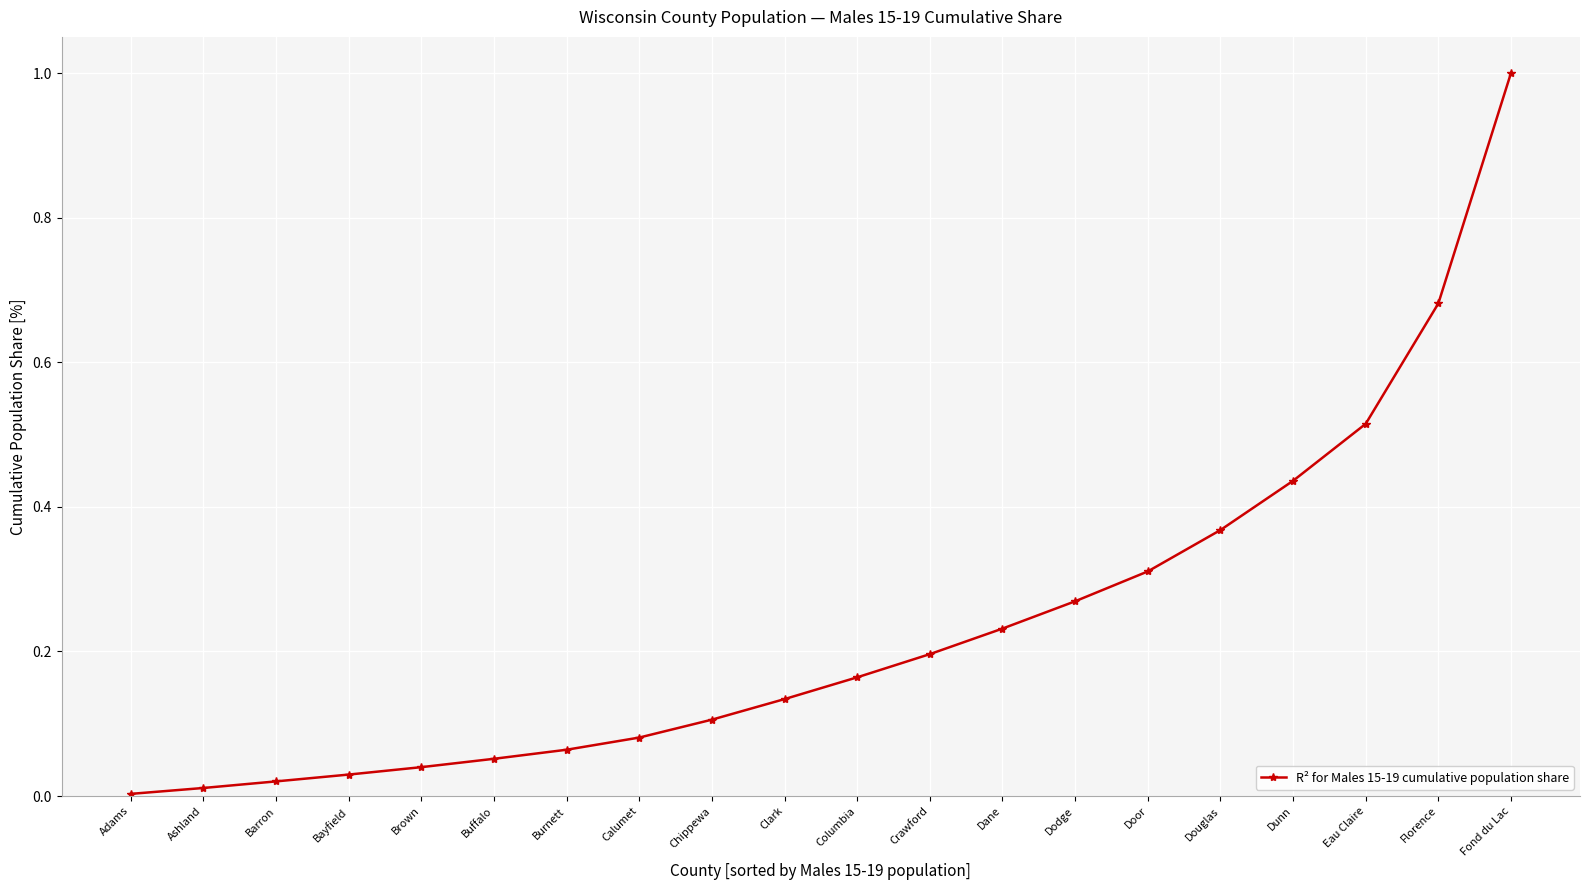

True or false: the data has more than 1 interior local peaks.

False